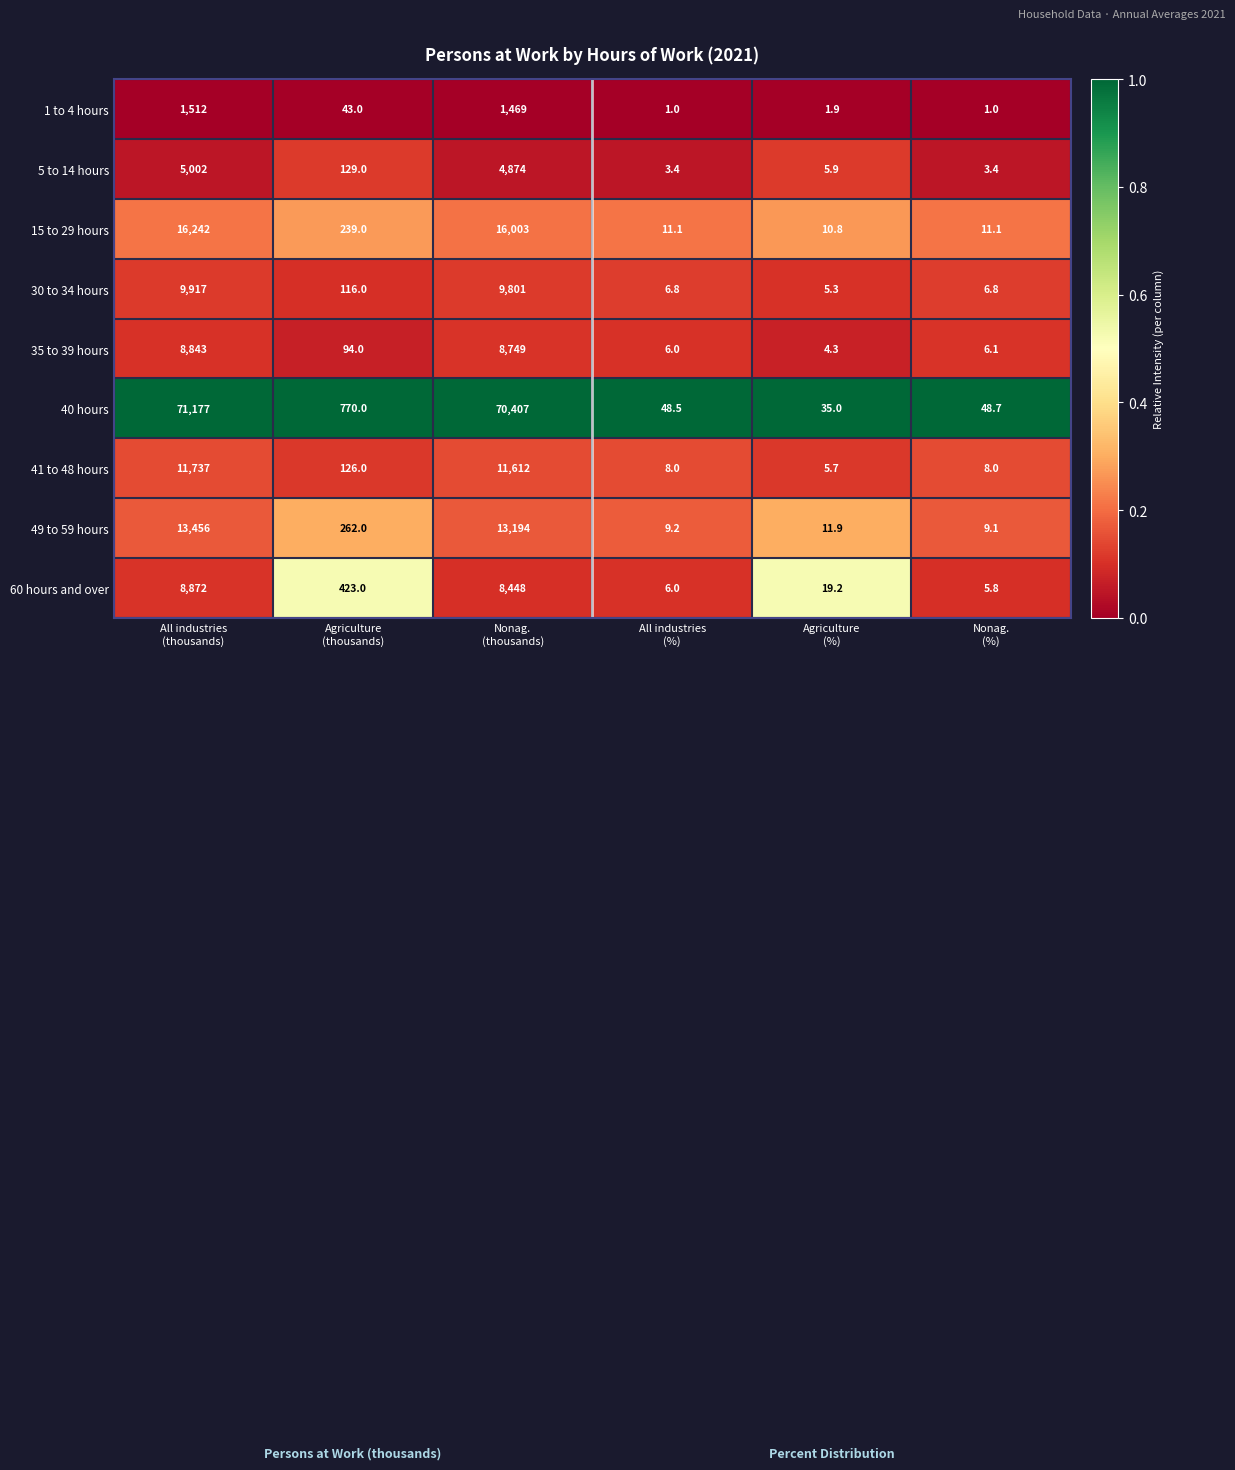

What is the greatest value displayed?

71177.0